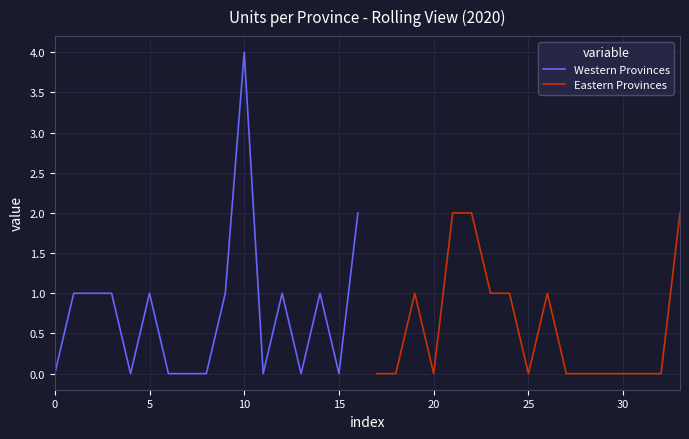

What is the approximate value of Western Provinces at 10?

4